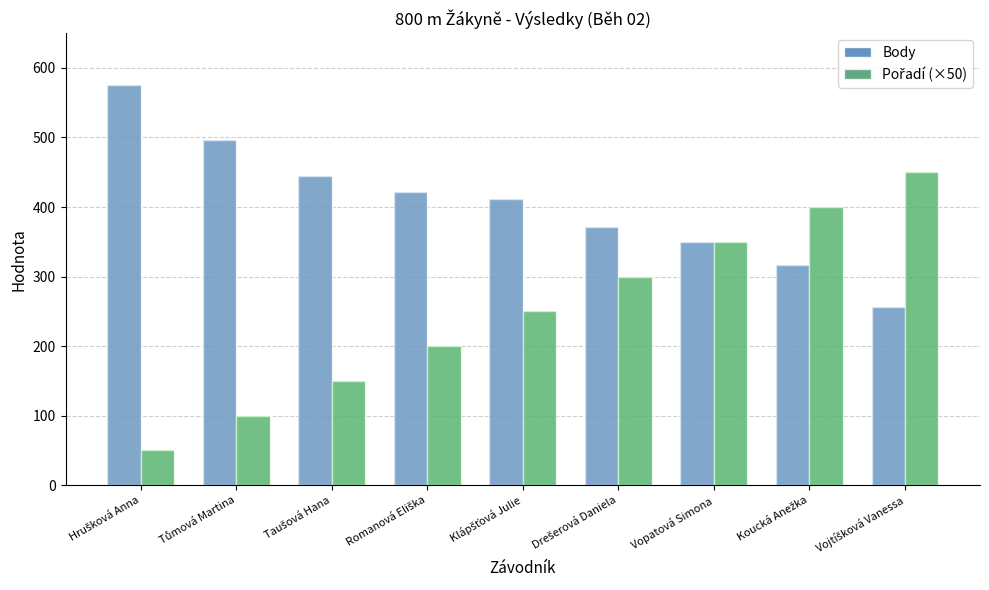

Which category has the lowest value in the Pořadí (×50) series?

Hrušková Anna